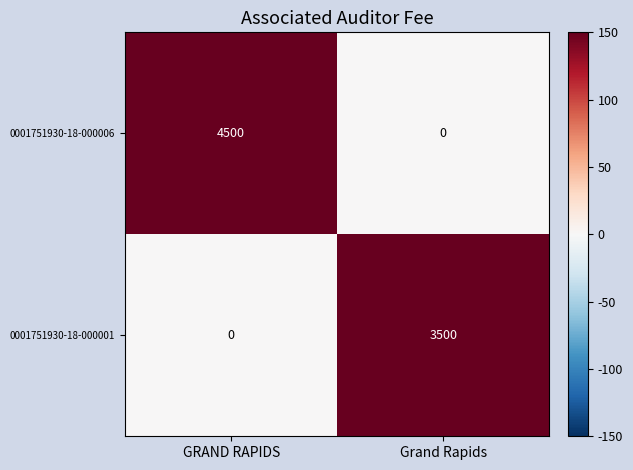

What is the difference between the maximum and minimum values in the 0001751930-18-000001 series?

3500